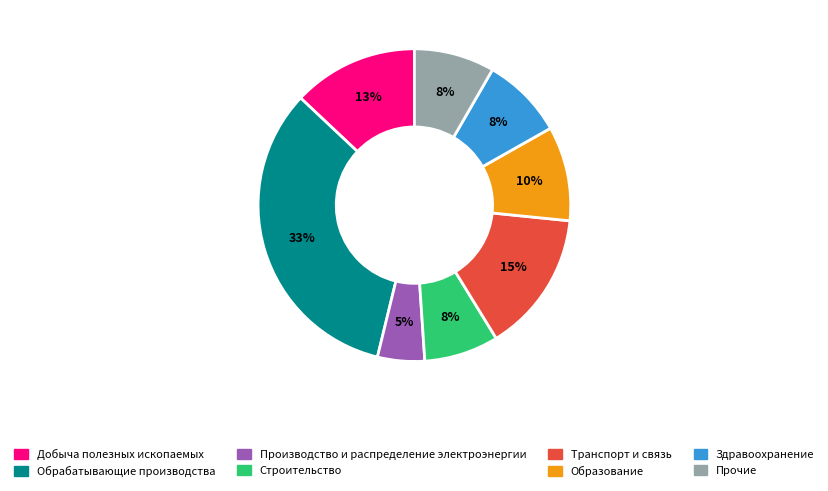

To the nearest percent, what is the combined percentage of Добыча полезных ископаемых and Прочие?

21%